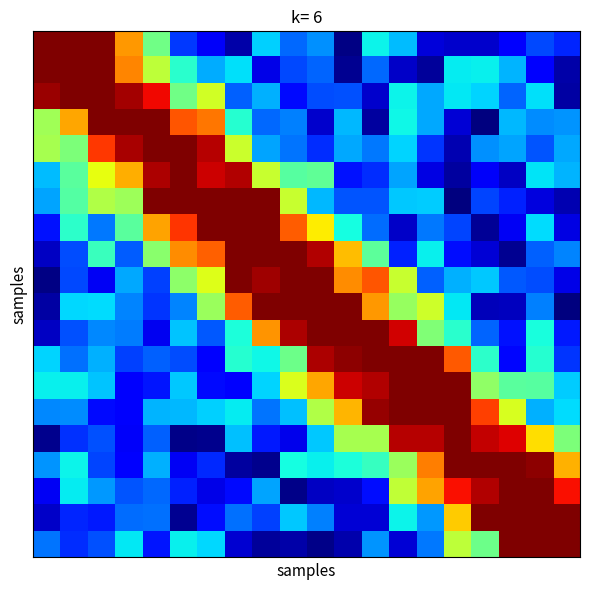

At how many categories does at least one series exceed 2?

20